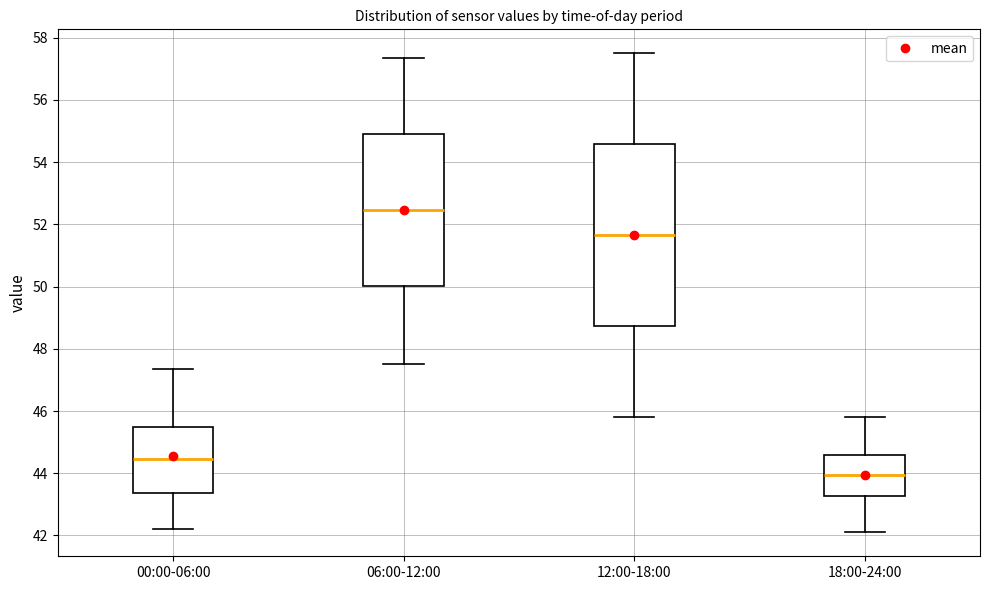

Reading left to right, transcribe this box plot: for each box, give where its median line is, the range the box spans, and where its two whiskers end, as read against the y-axis. The values are not printed on the chart, so give them approximately, as read against the axis.

00:00-06:00: median 44.4, box 43.4 to 45.4, whiskers 42.2 to 47.4
06:00-12:00: median 52.4, box 50.0 to 55.0, whiskers 47.6 to 57.4
12:00-18:00: median 51.6, box 48.8 to 54.6, whiskers 45.8 to 57.6
18:00-24:00: median 44.0, box 43.2 to 44.6, whiskers 42.2 to 45.8